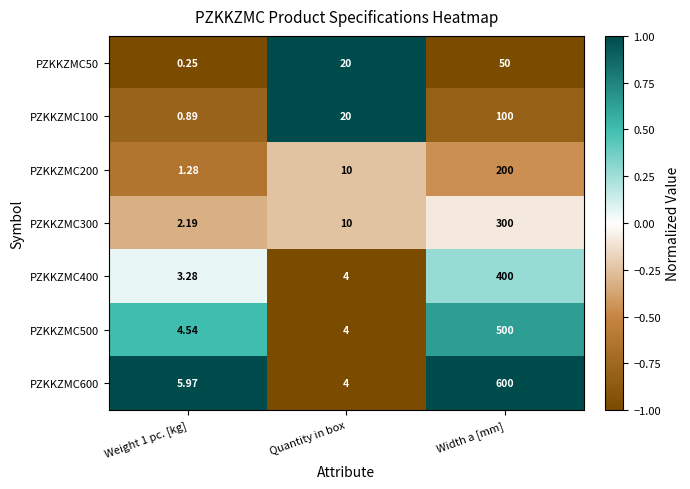

At which label does PZKKZMC400 reach its peak?

Width a [mm]